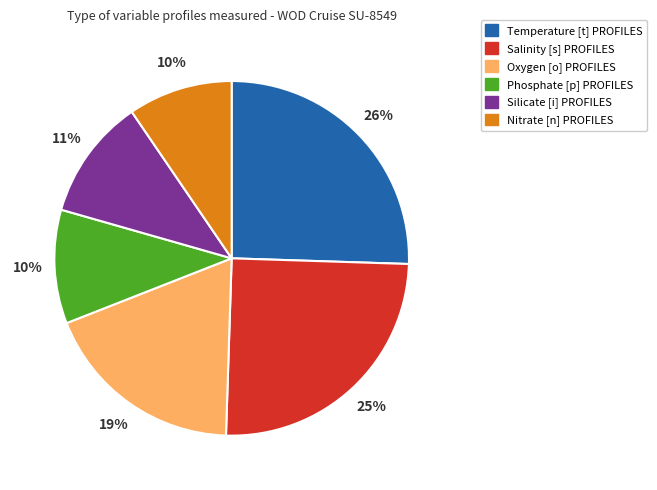

Is it true that Silicate [i] PROFILES is 4% of the pie?

False